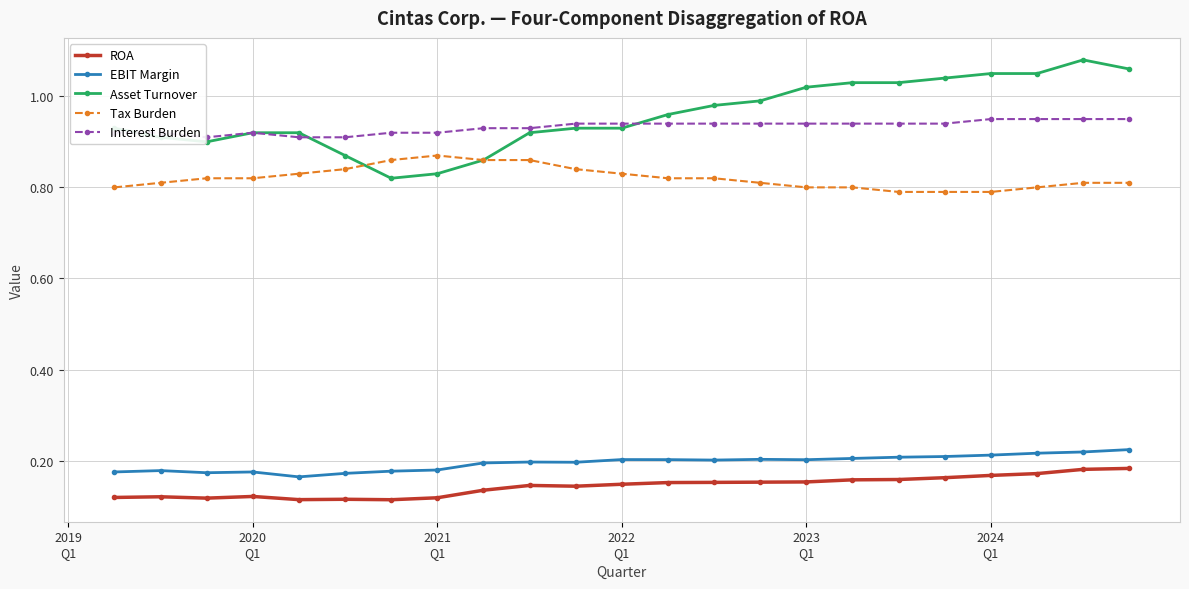

Which series has the widest spread of values?

Asset Turnover